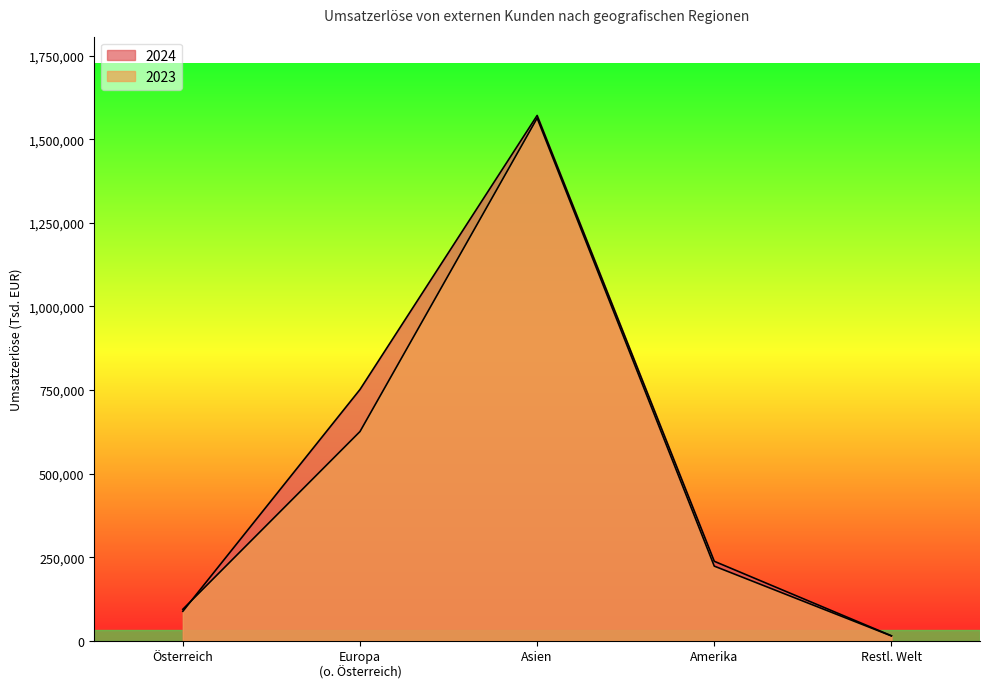

Is it true that 2023 equals 376642 at Amerika?

False